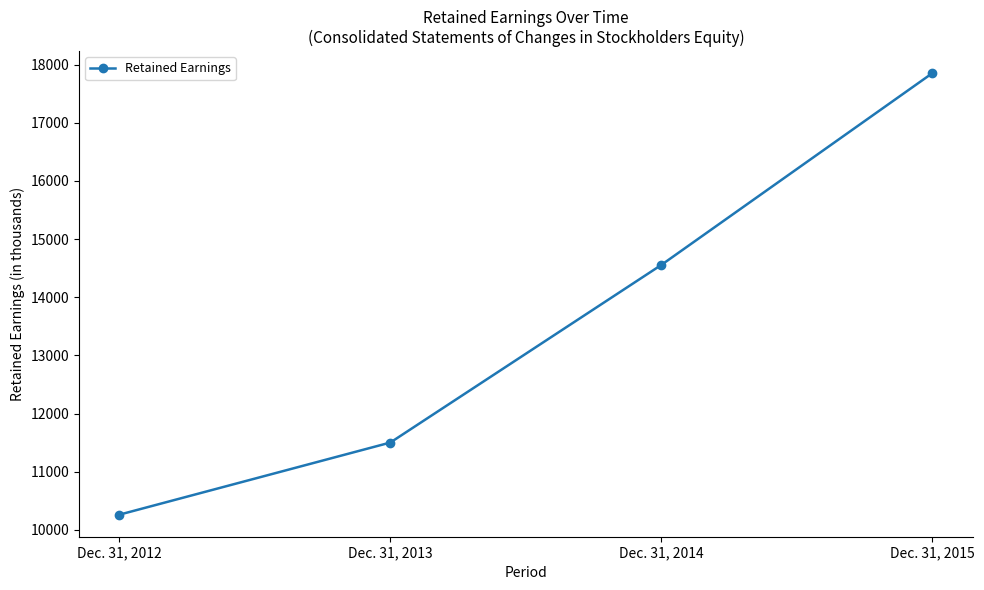

What is the sum of the values at Dec. 31, 2014 and Dec. 31, 2012?

24817